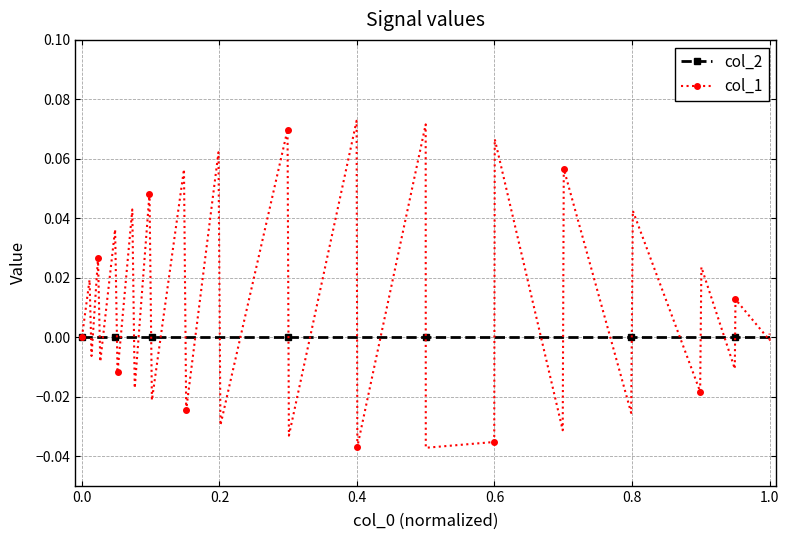

The value of col_1 at 18 is -0.0. True or false?

False